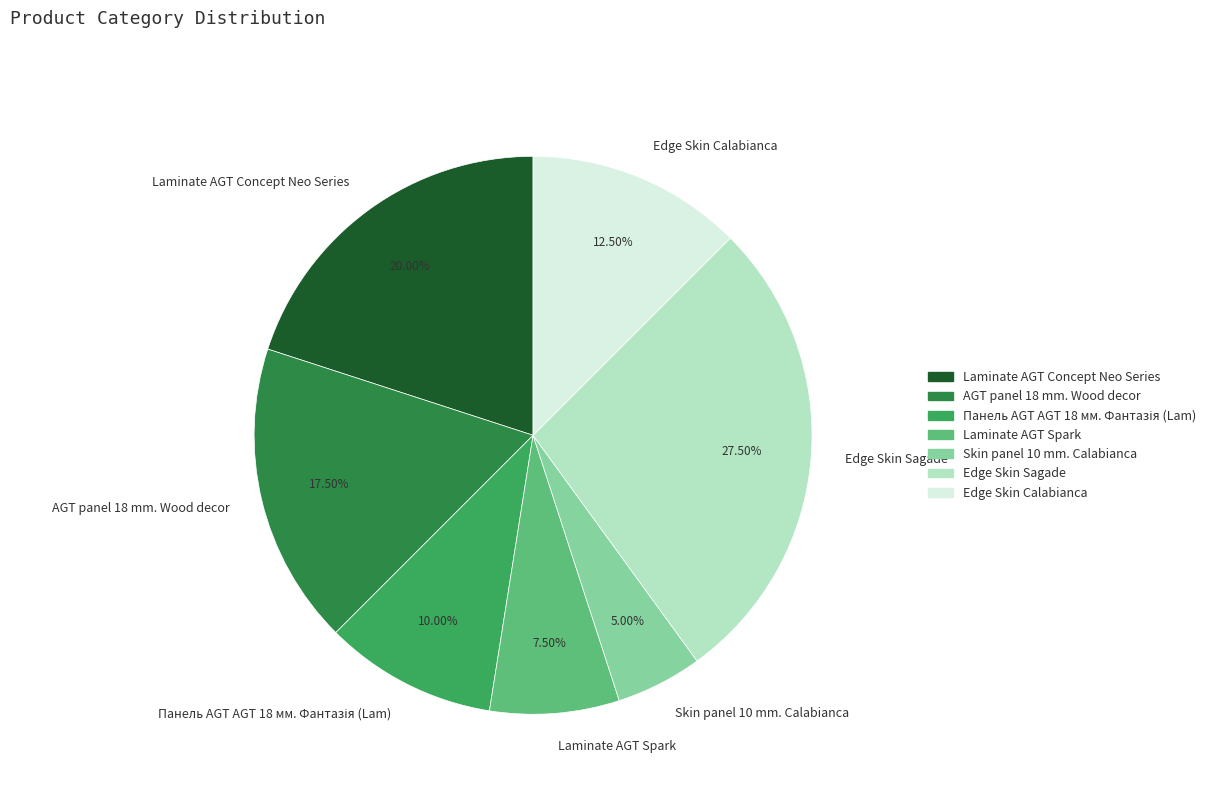

Which has a higher value, Laminate AGT Spark or Laminate AGT Concept Neo Series?

Laminate AGT Concept Neo Series